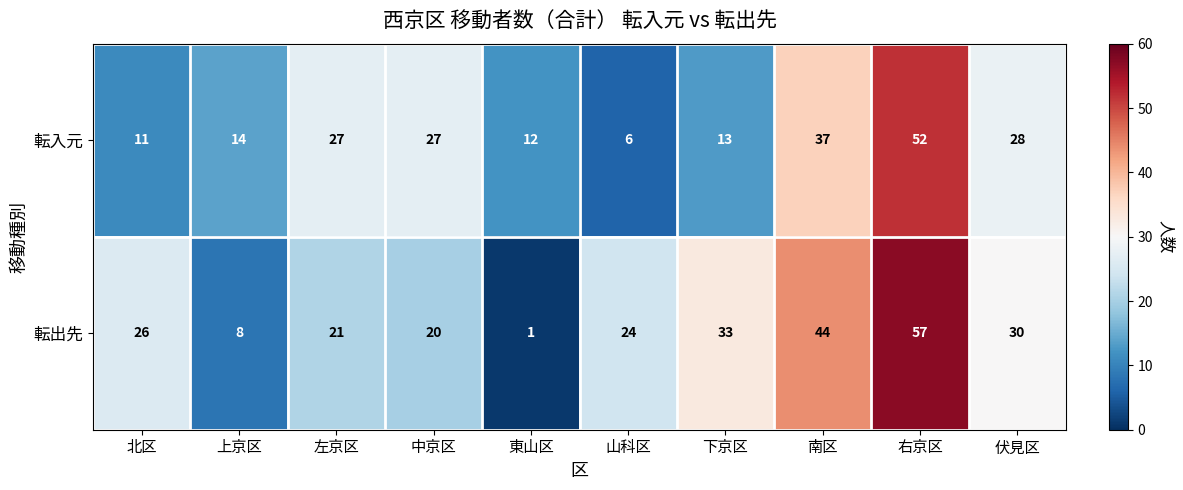

List the series in order of their overall mean, lowest first.

転入元, 転出先